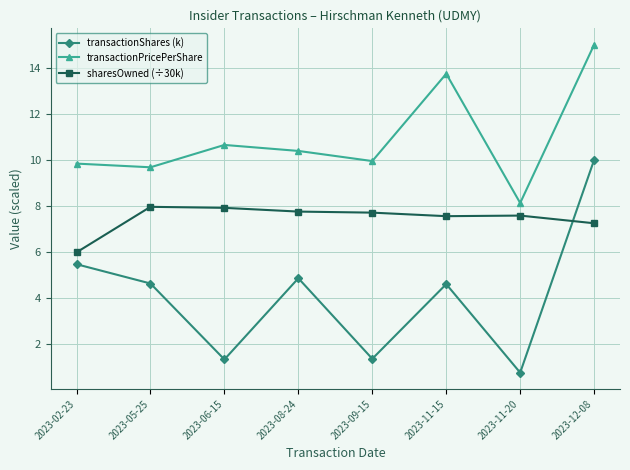

What is the total value across all series at 2023-11-15?

25.9